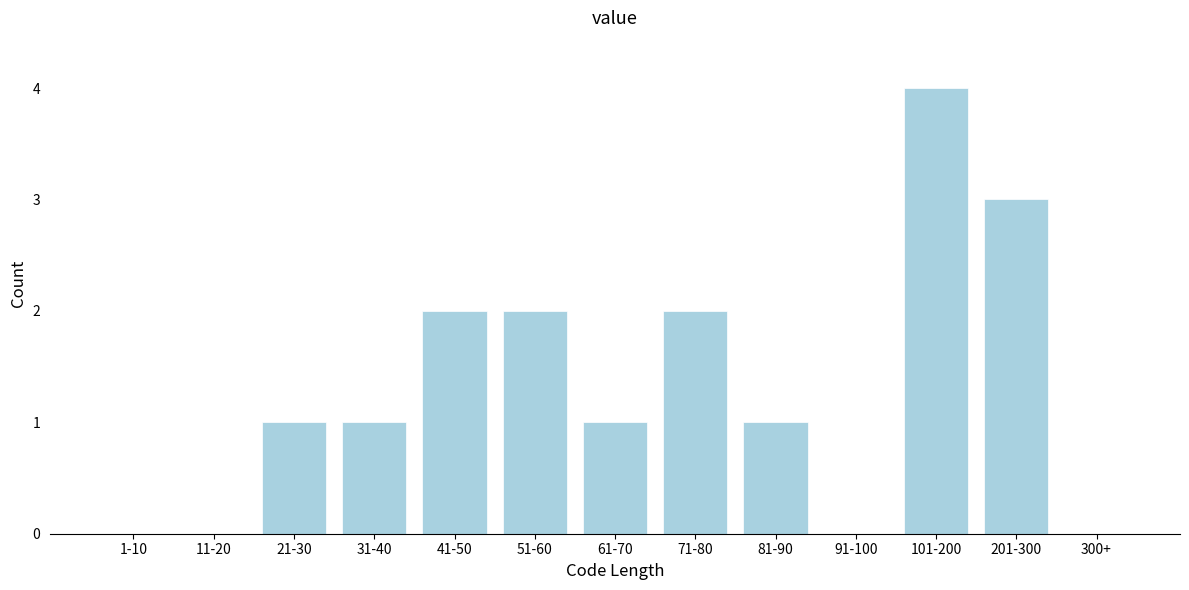

Reading left to right, what are all the values shown in this chart?

1-10=0	11-20=0	21-30=1	31-40=1	41-50=2	51-60=2	61-70=1	71-80=2	81-90=1	91-100=0	101-200=4	201-300=3	300+=0